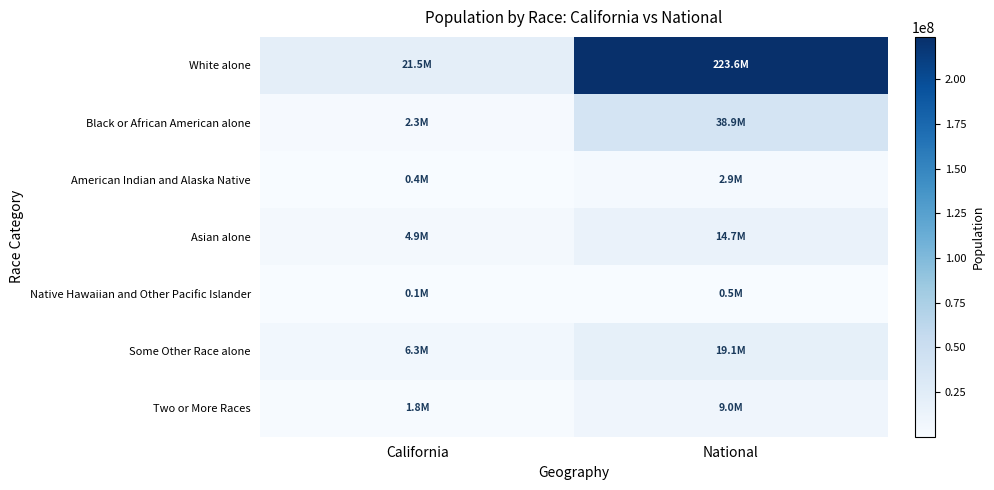

How many distinct data groups are displayed?

7